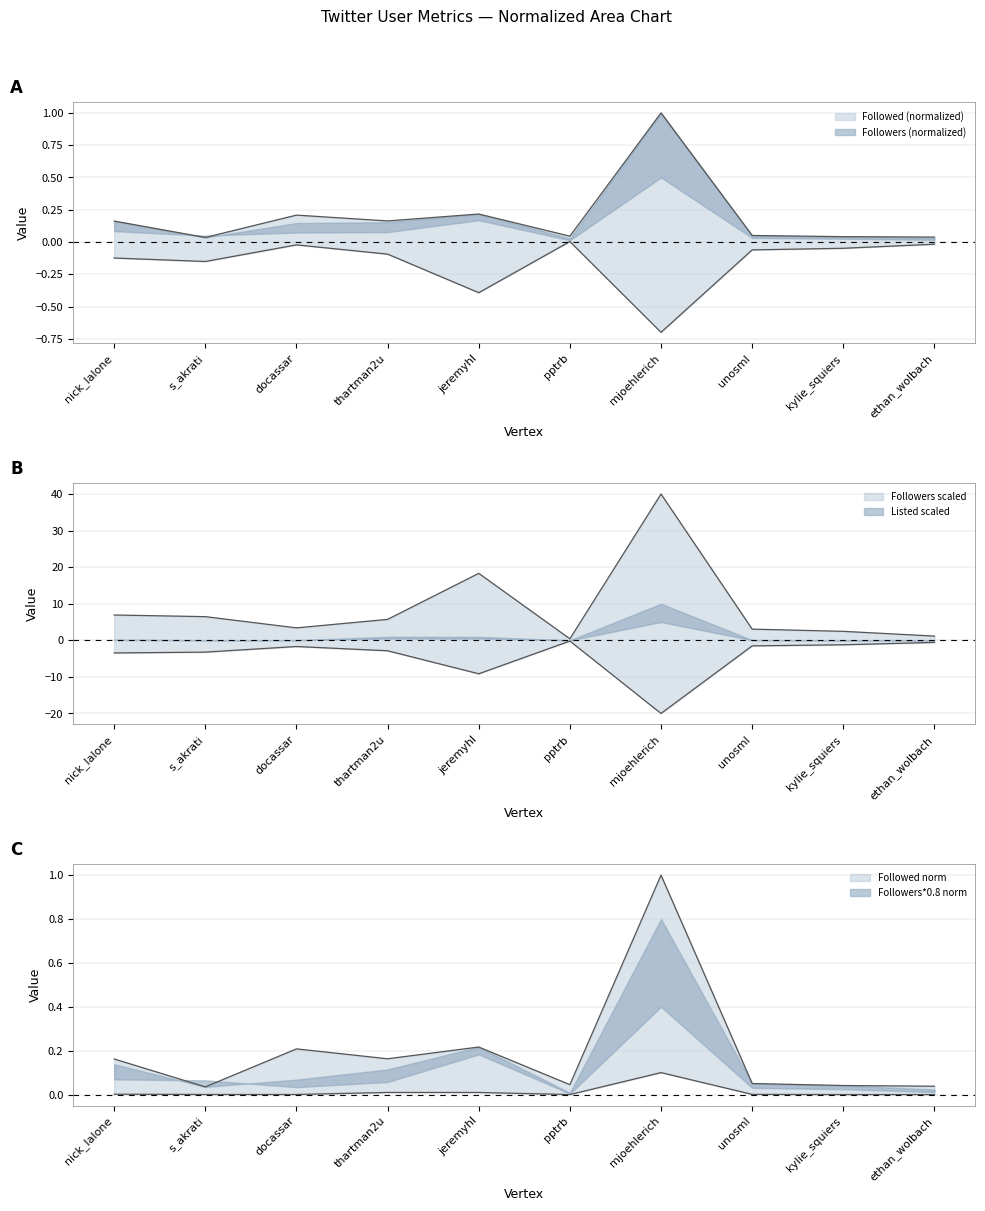

Reading left to right, list all the values displayed in this chart.

Followed: 0.2	0.0	0.2	0.2	0.2	0.0	1.0	0.1	0.0	0.0
Followers: 6.9	6.5	3.4	5.7	18.3	0.4	40.0	3.1	2.5	1.1
Tweets: -0.1	-0.2	-0.0	-0.1	-0.4	0.0	-0.7	-0.1	-0.0	-0.0
Listed Count: 0.0	0.0	0.0	0.0	0.0	0.0	0.1	0.0	0.0	0.0